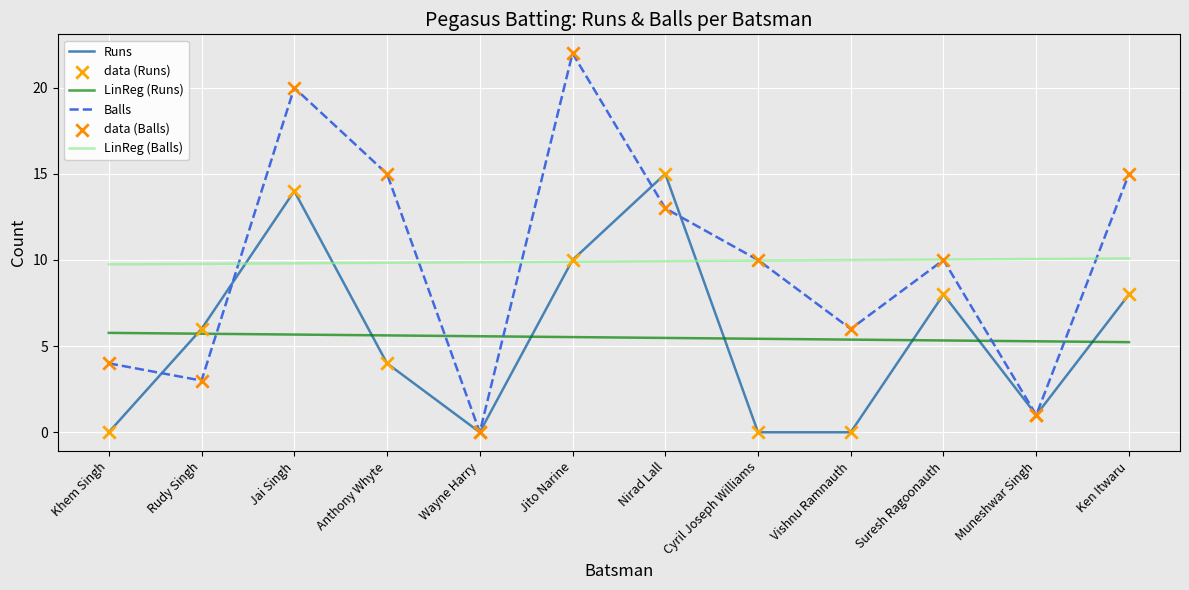

At which category is the sum across all series the highest?

Jai Singh